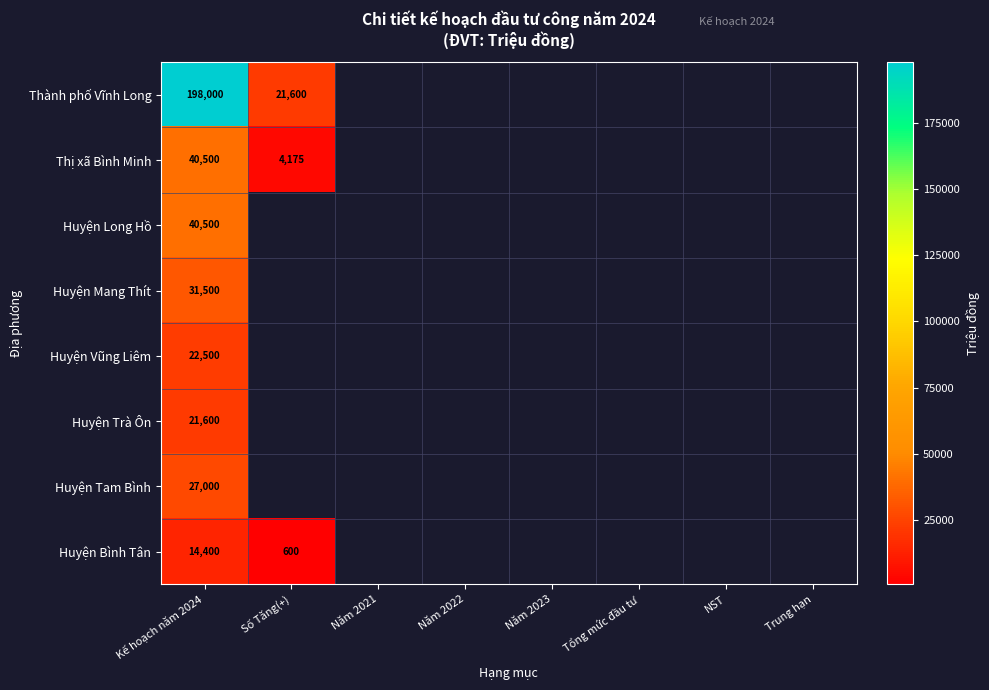

Is it true that Thành phố Vĩnh Long equals 21600 at Số Tăng(+)?

True